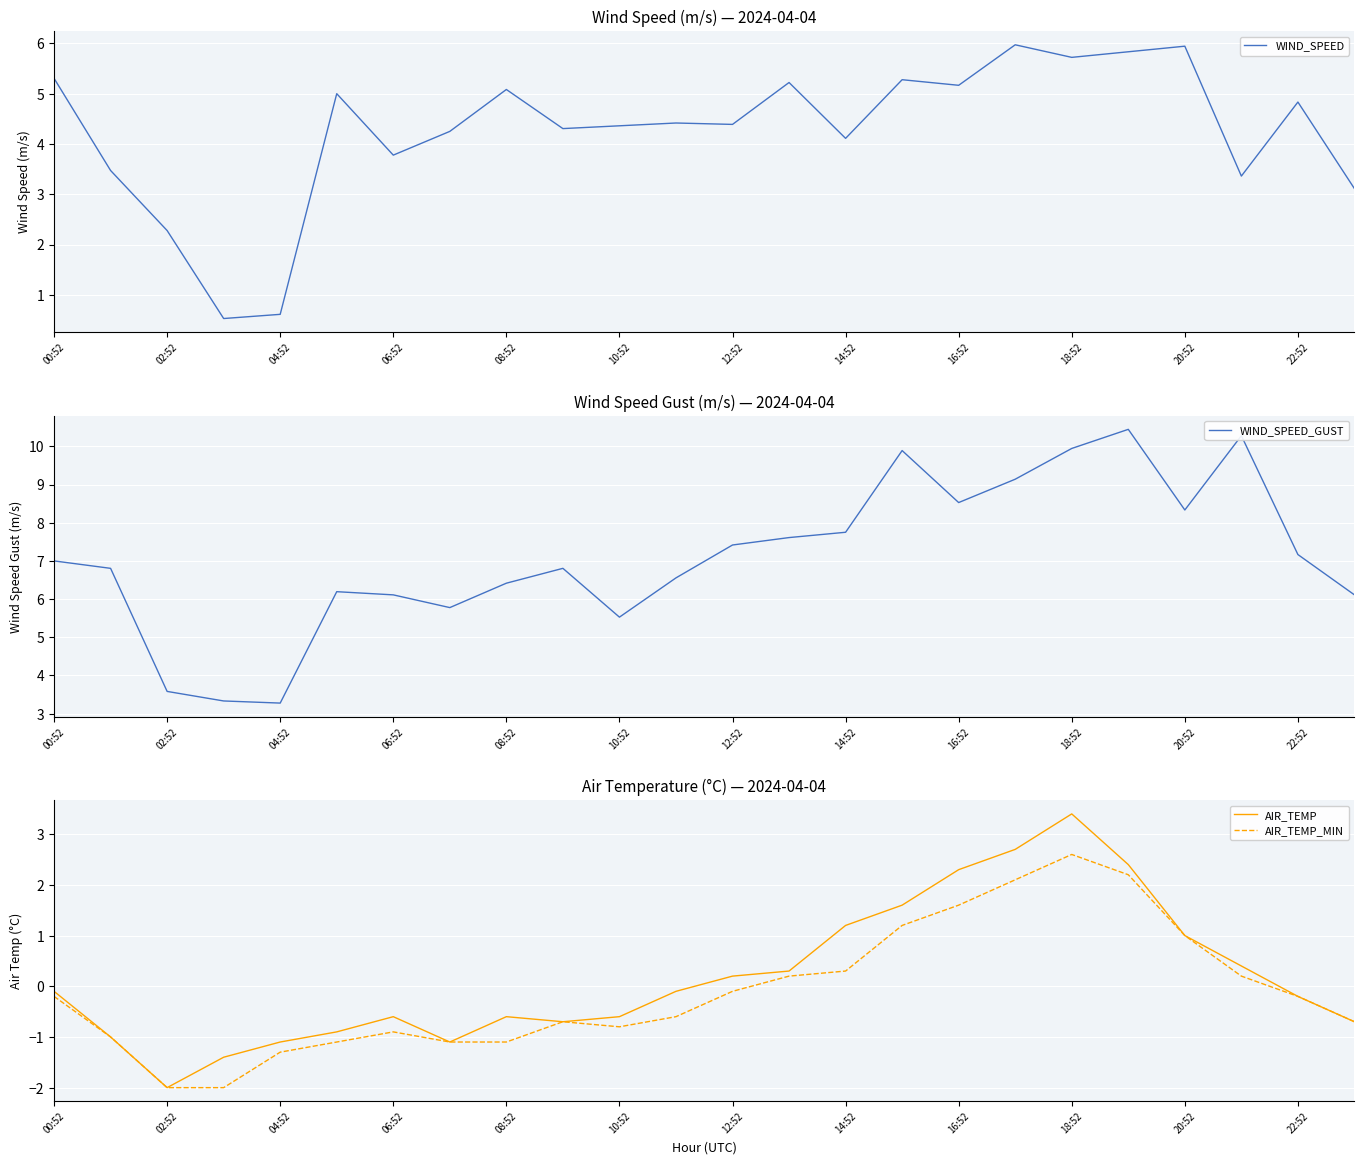

At which label is AIR_TEMP closest to 0?

00:52